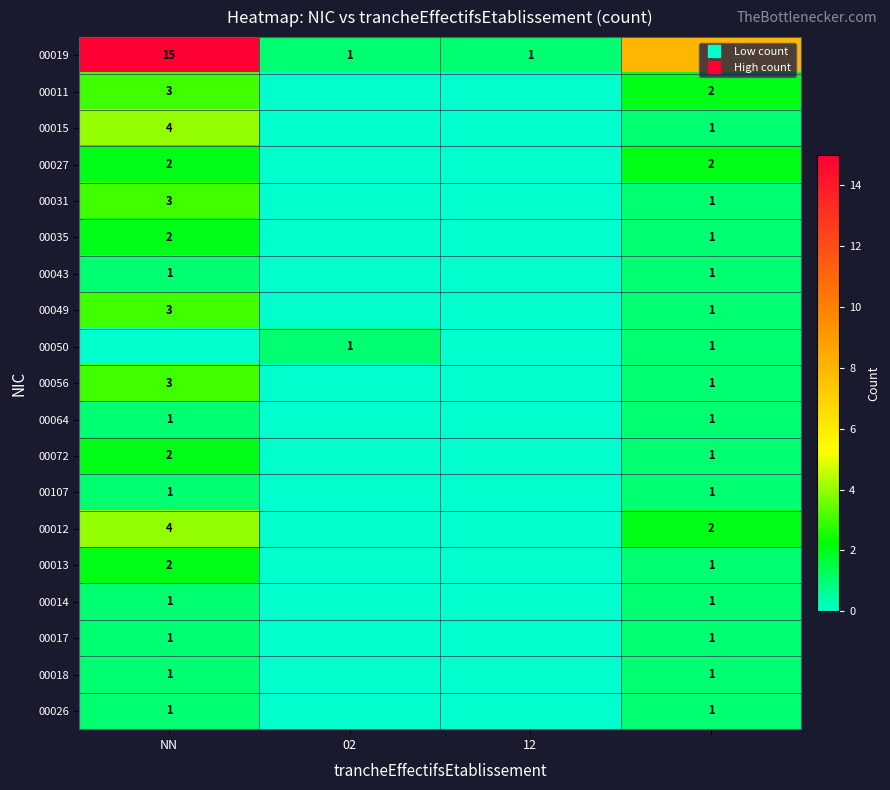

What is the average value of the 00011 series?

1